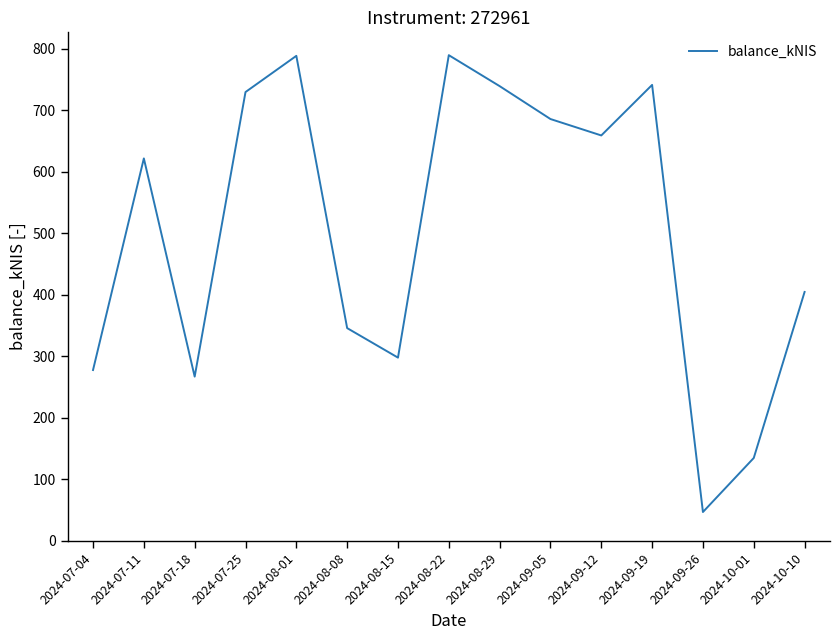

How many categories are shown in the chart?

15